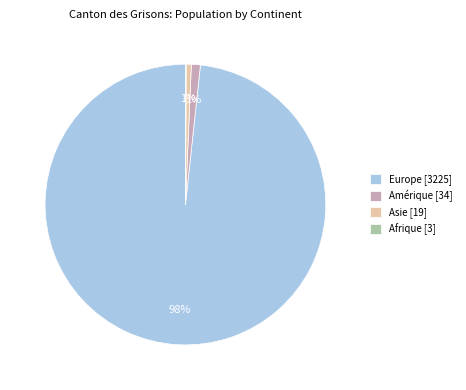

To the nearest percent, what is the difference between the largest and smallest slice percentages?

98%